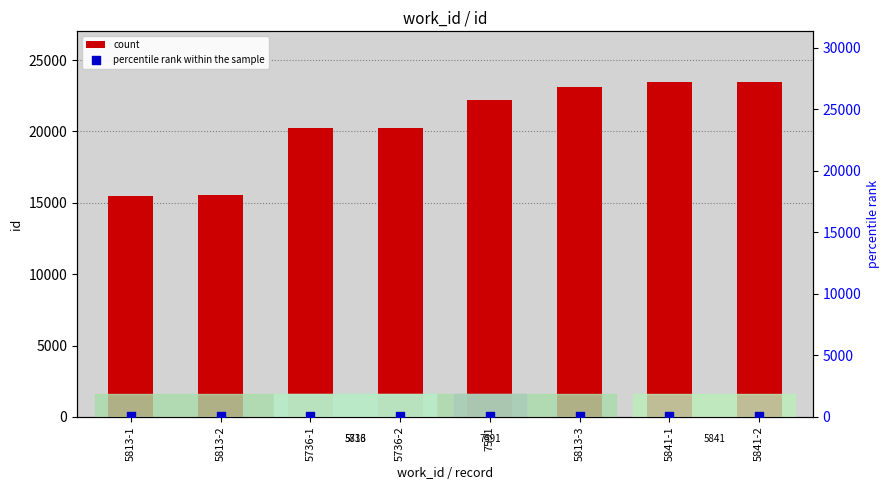

Which series contains the lowest Y value?

percentile rank within the sample